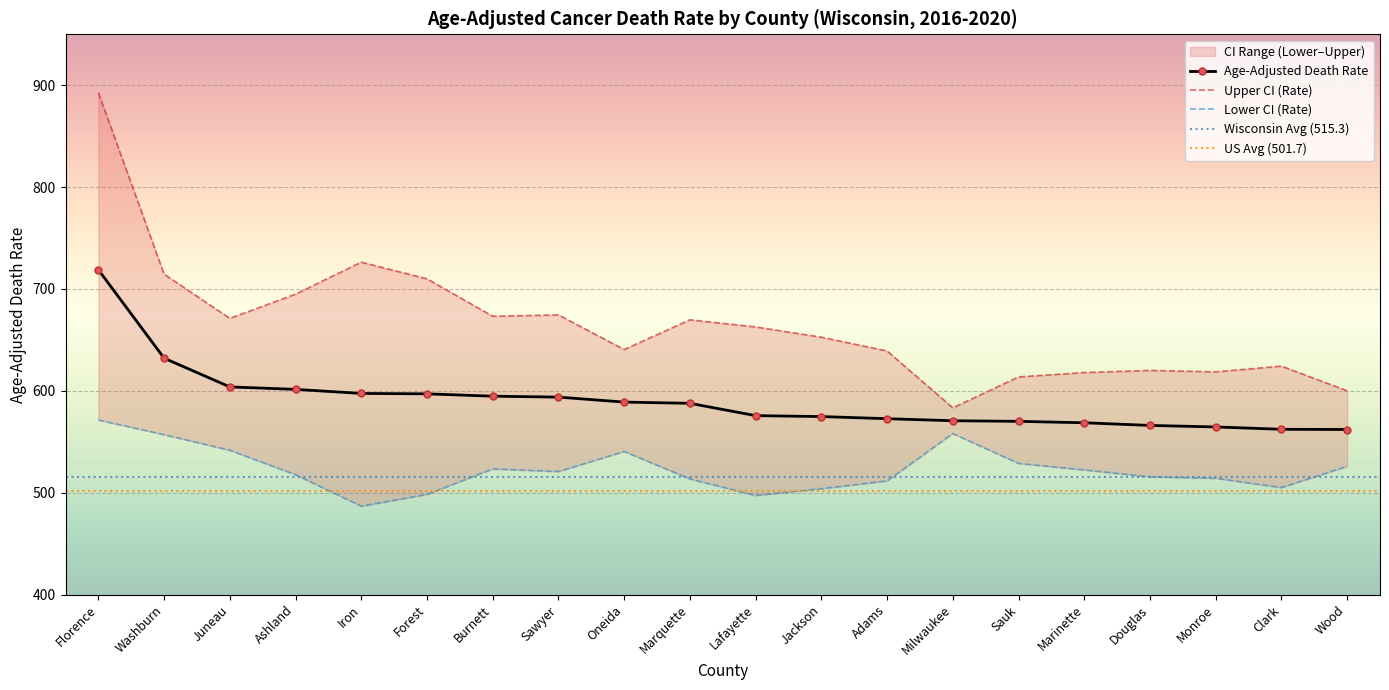

Count the number of categories in the chart.

20